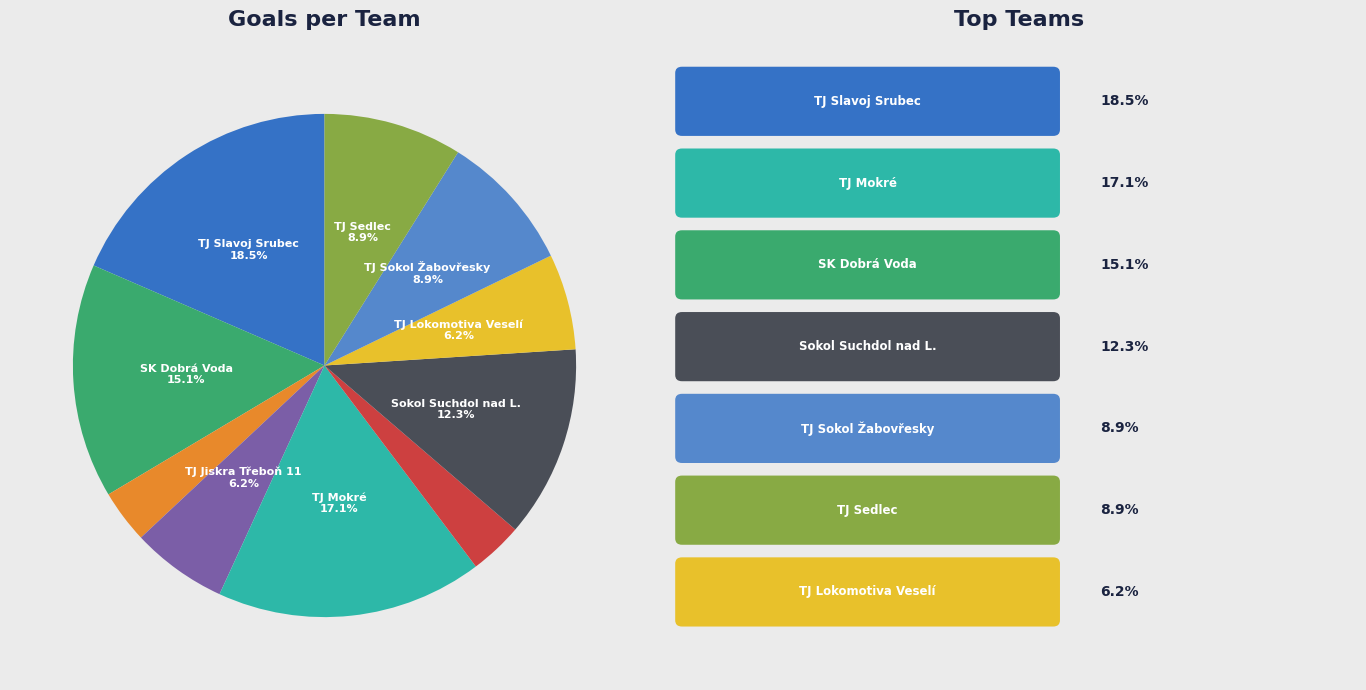

Which category has the biggest portion of the pie?

TJ Slavoj Srubec